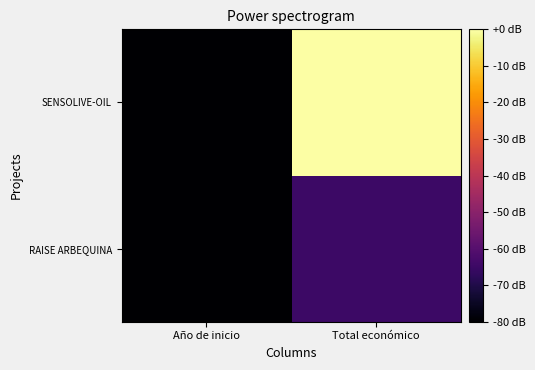

At how many categories does at least one series exceed 5?

1